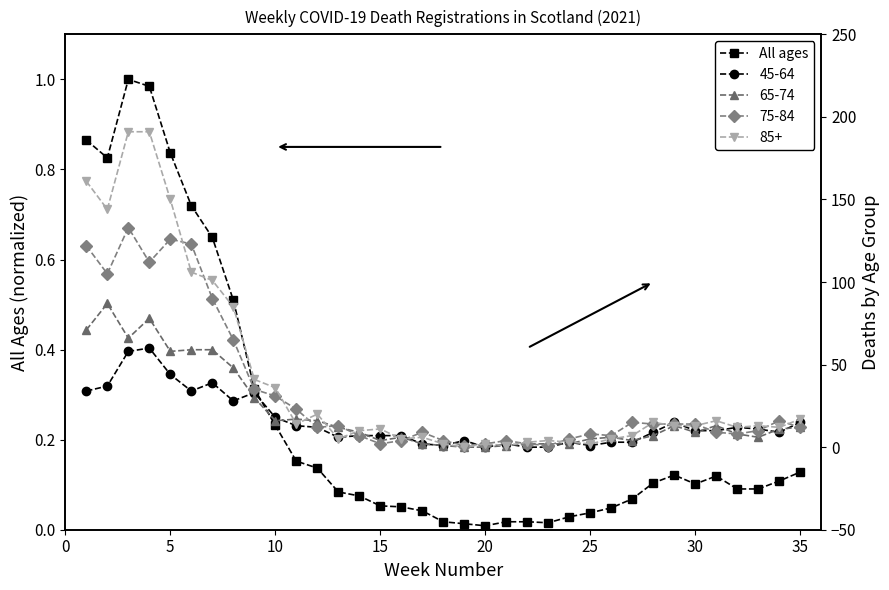

True or false: All ages has more than 1 points higher than both neighbors.

True